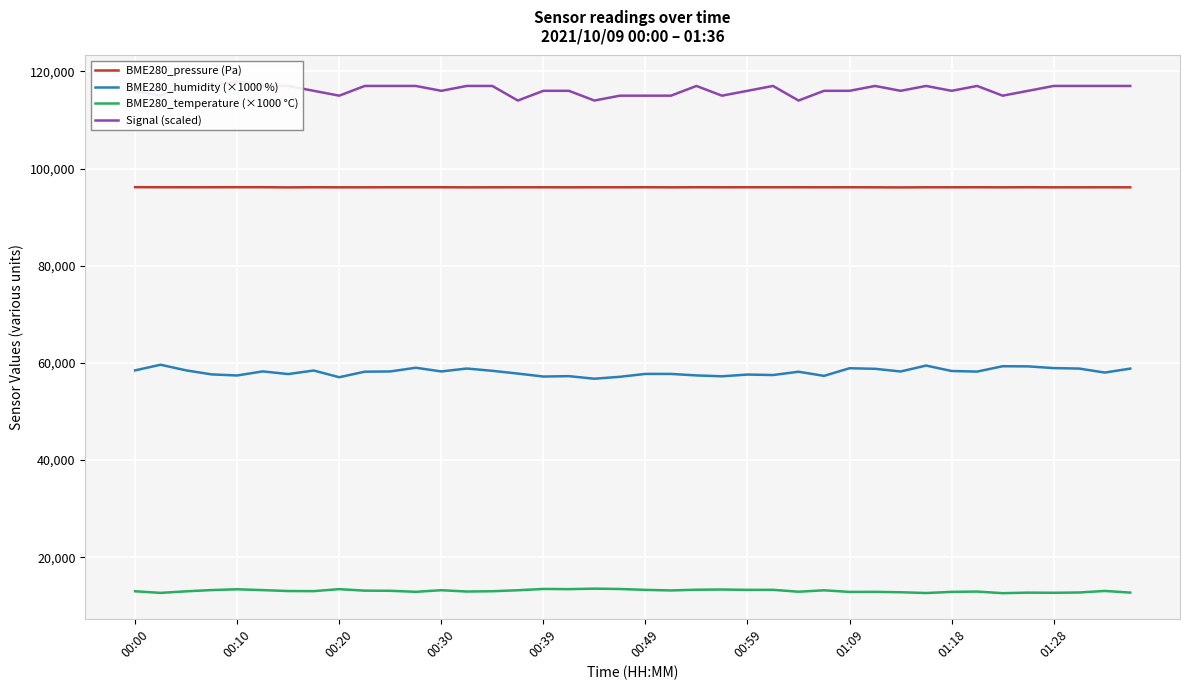

The value of BME280_temperature (×1000 °C) at 00:49 is 17365.1. True or false?

False